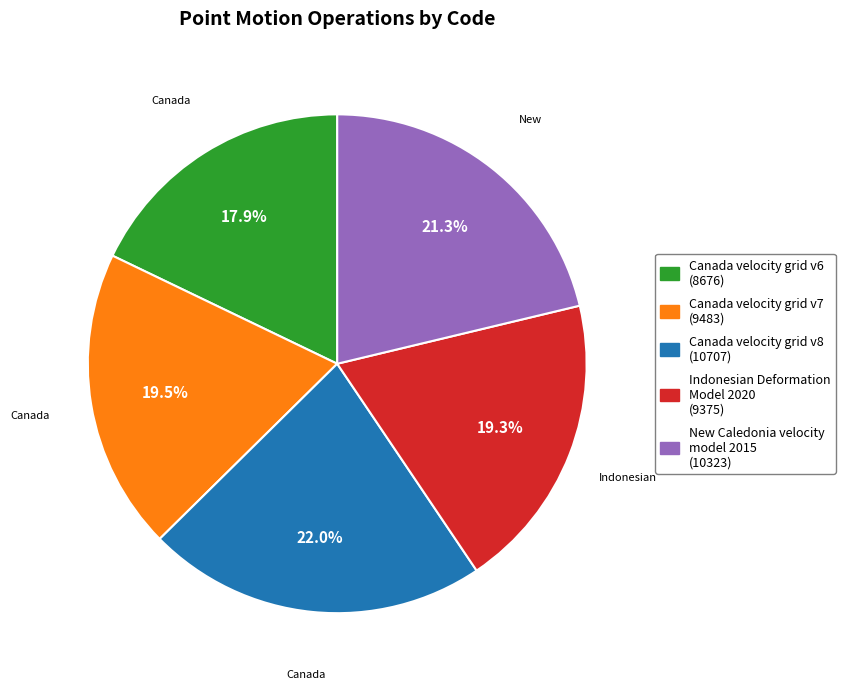

What is the total percentage of New Caledonia velocity model 2015 and Indonesian Deformation Model 2020?

40.6%